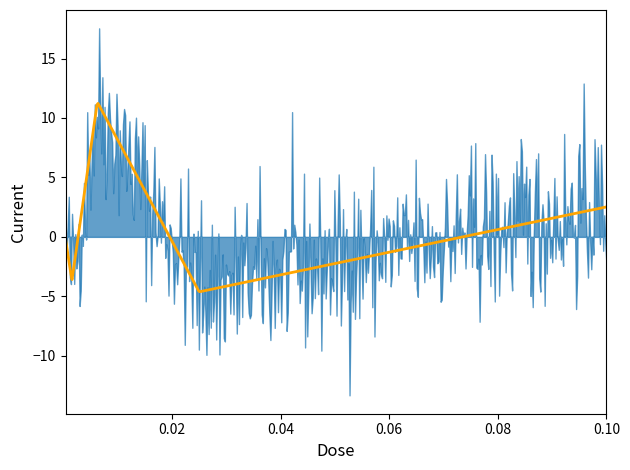

What is the change in value from 0.0015625 to 0.025?

-0.9